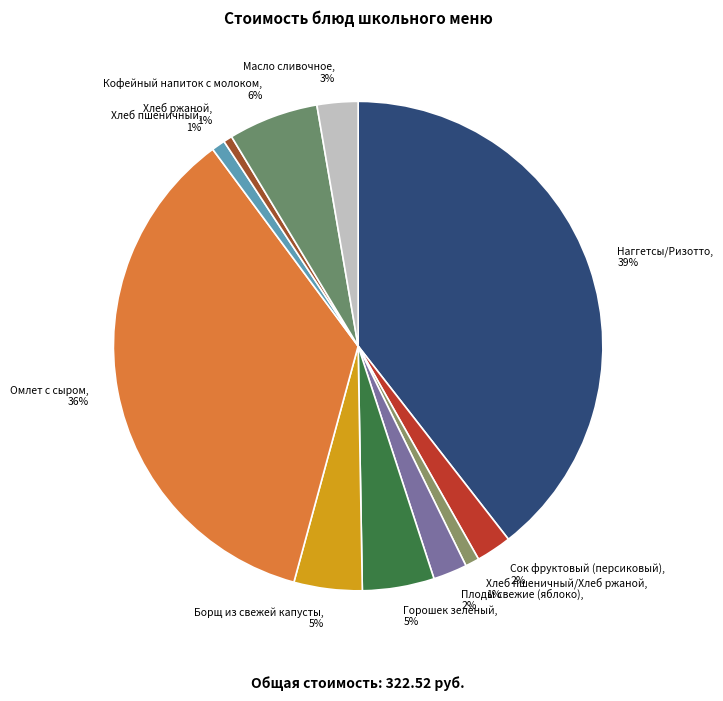

To the nearest percent, what portion does Плоды свежие (яблоко) represent?

2%